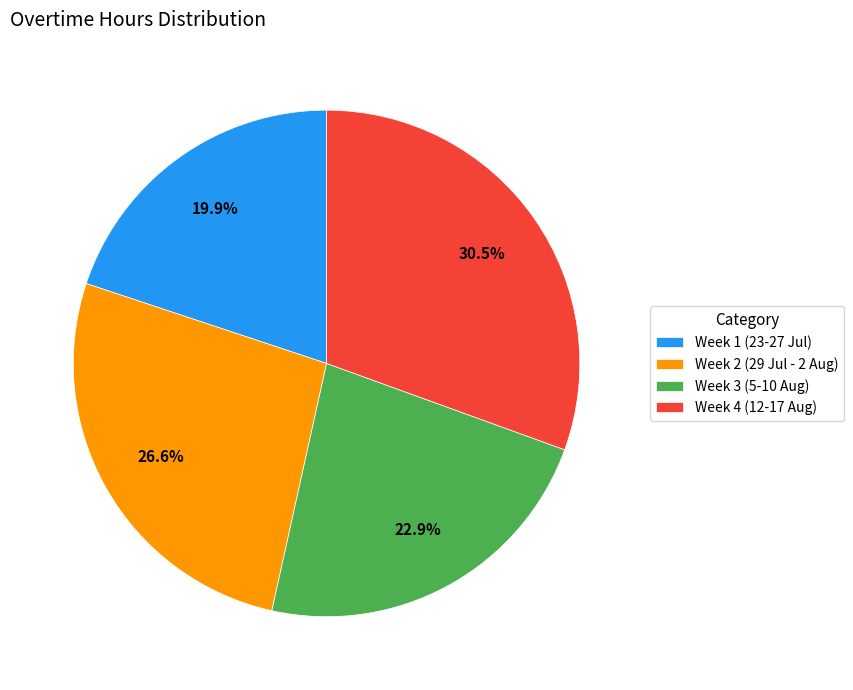

Is there a majority slice in this chart?

No